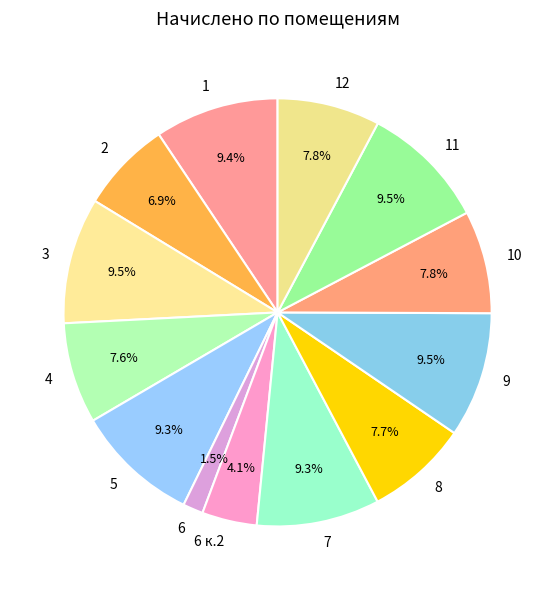

Which has a higher value, 6 к.2 or 10?

10